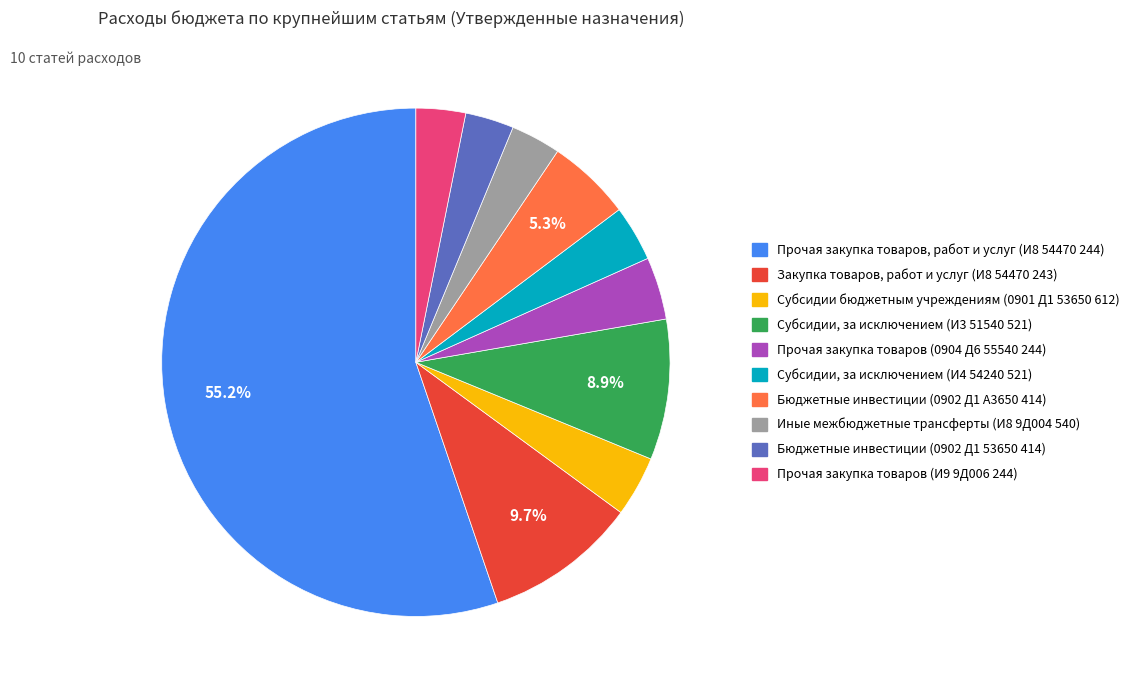

To the nearest percent, what percentage of the pie is Субсидии, за исключением (И4 54240 521)?

4%